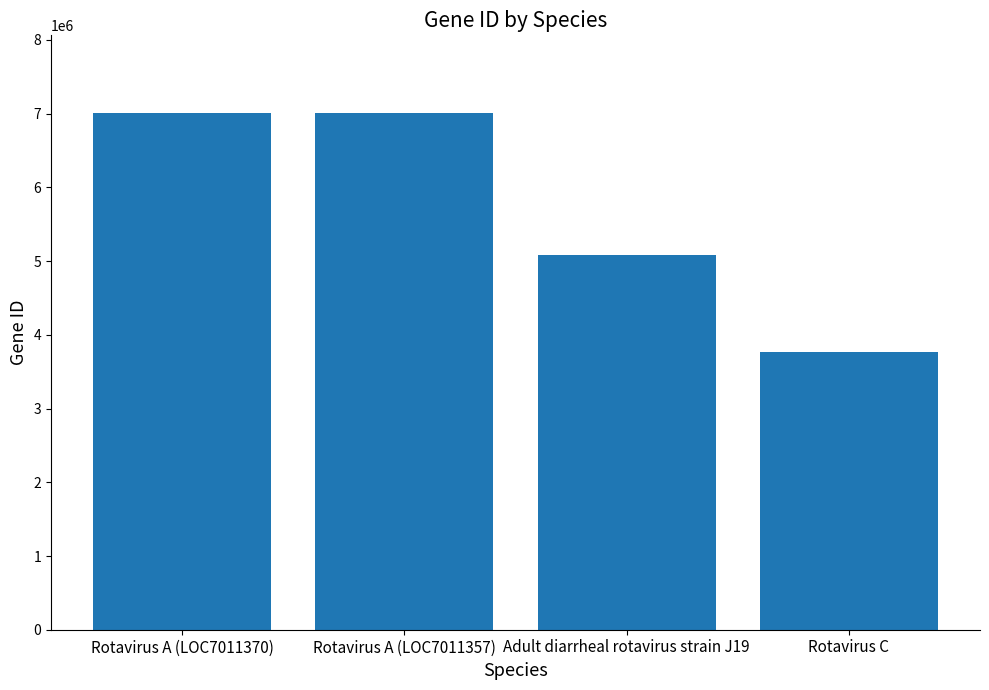

What is the change in value from Rotavirus A (LOC7011357) to Adult diarrheal rotavirus strain J19?

-1934701